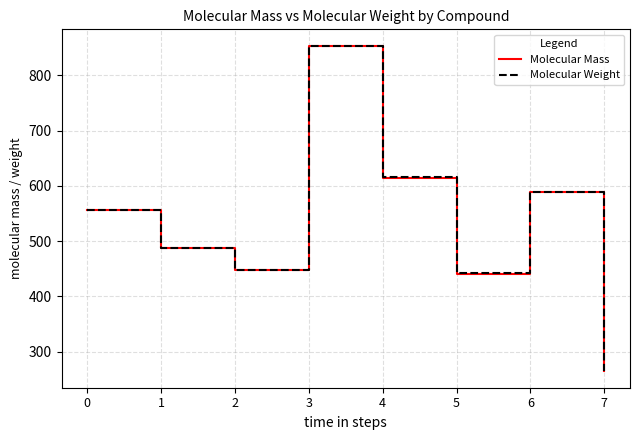

Between 3 and 5, which series saw the biggest shift?

Molecular Weight